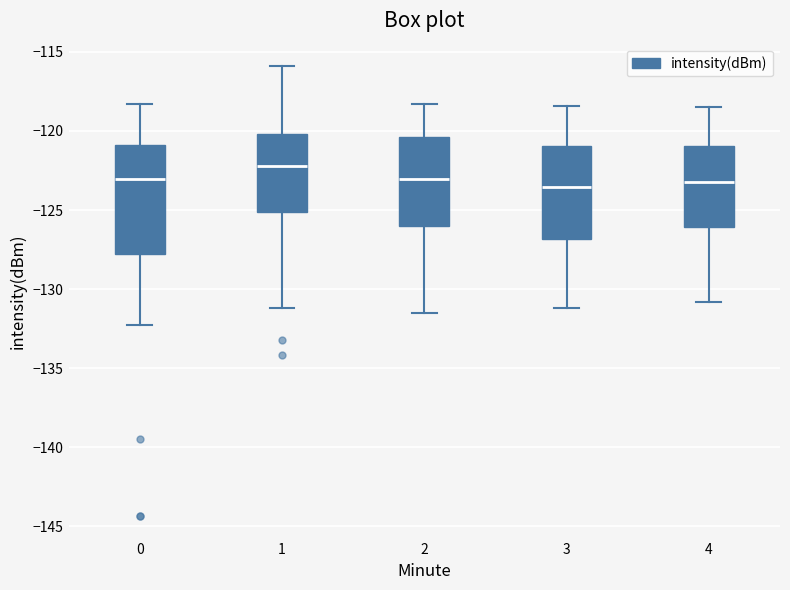

Which box is the tallest, from its lower edge to its upper edge?

0